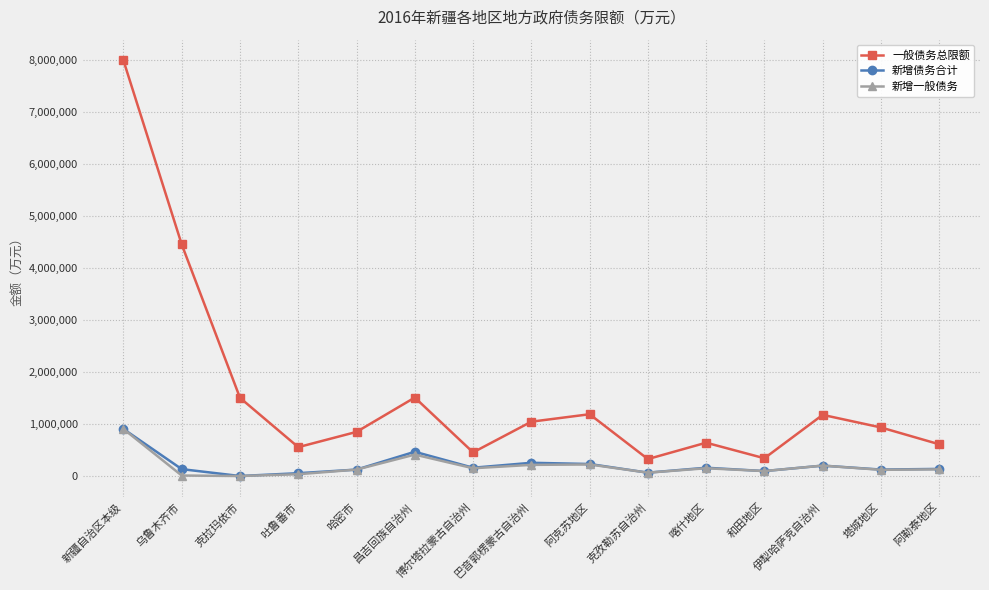

What is the highest value of the 新增一般债务 series?

905000